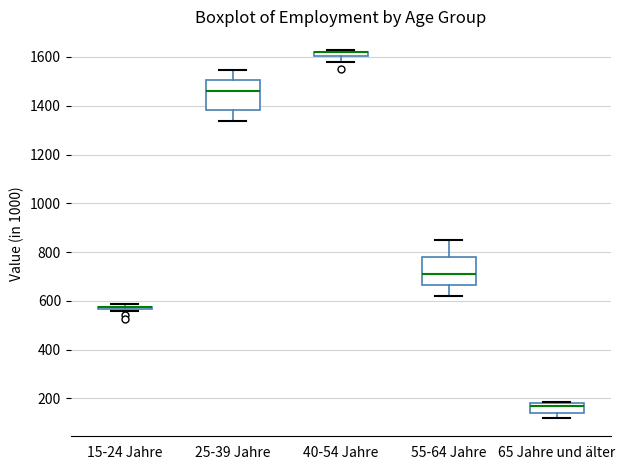

Where does the median line of the box for 25-39 Jahre sit on the y-axis? The values are not printed on the chart, so give them approximately, as read against the axis.

1460